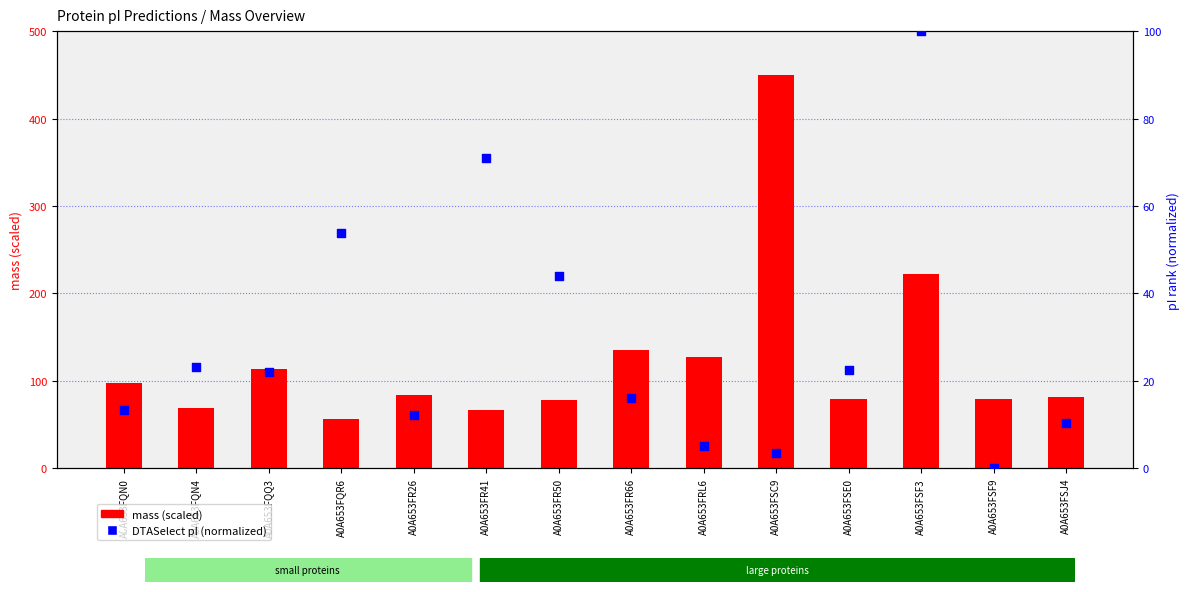

What is the total value across all series at A0A653FQR6?

109.7